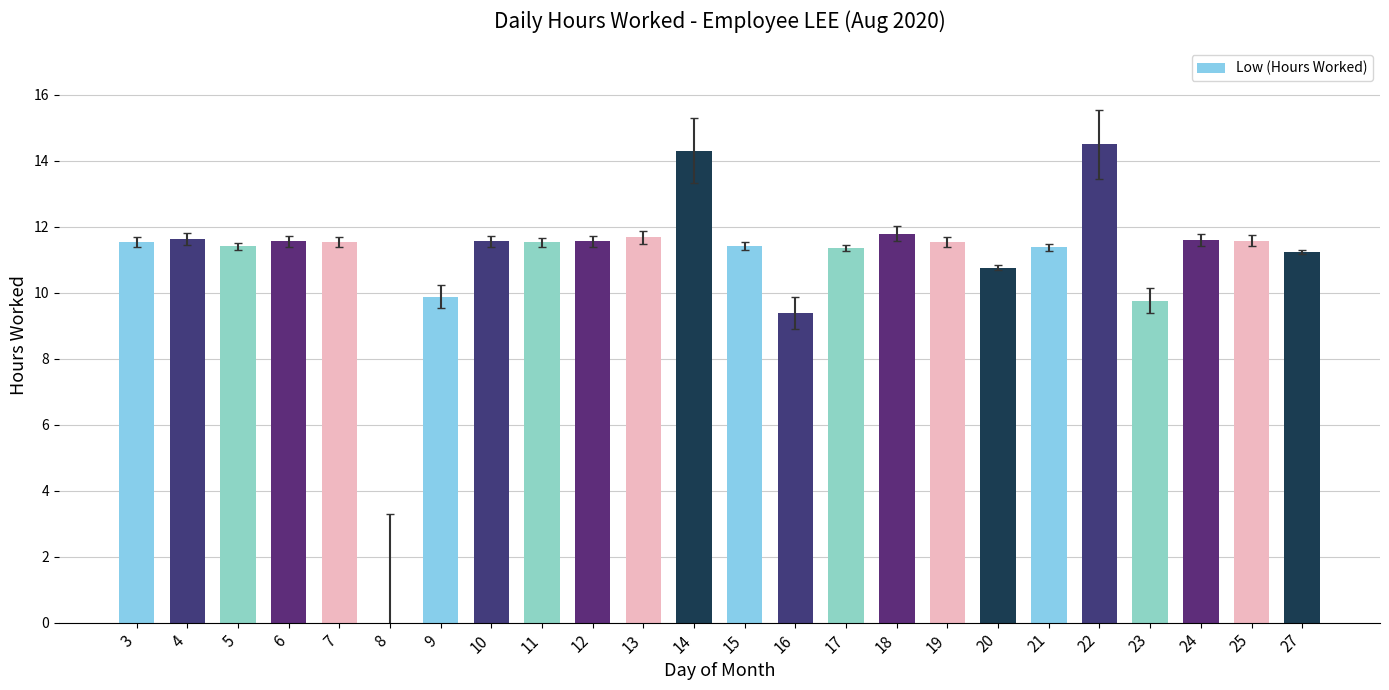

Between 14 and 19, which is larger?

14